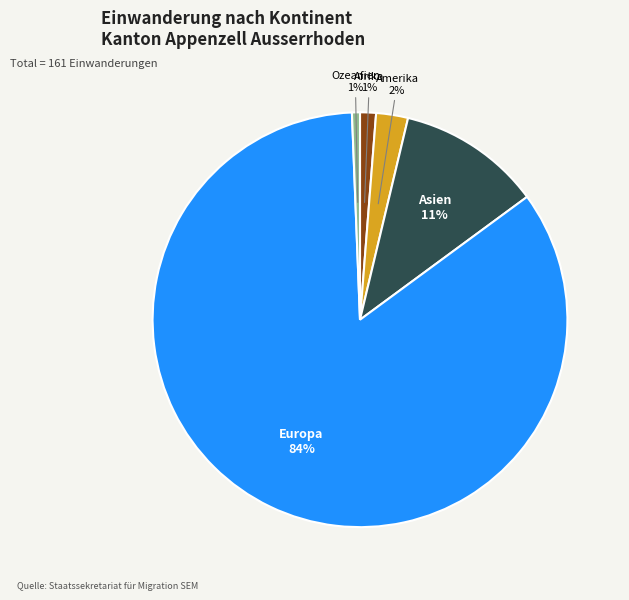

To the nearest percent, what is the difference between the largest and smallest slice percentages?

84%